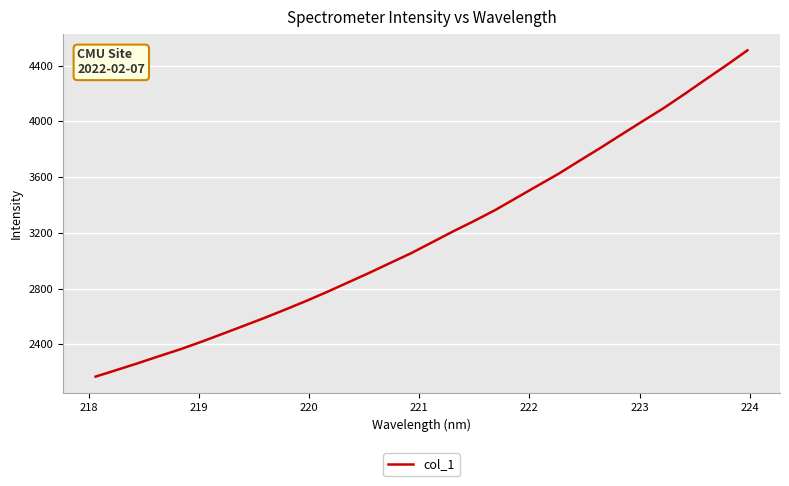

What is the maximum value shown in the chart?

4509.6